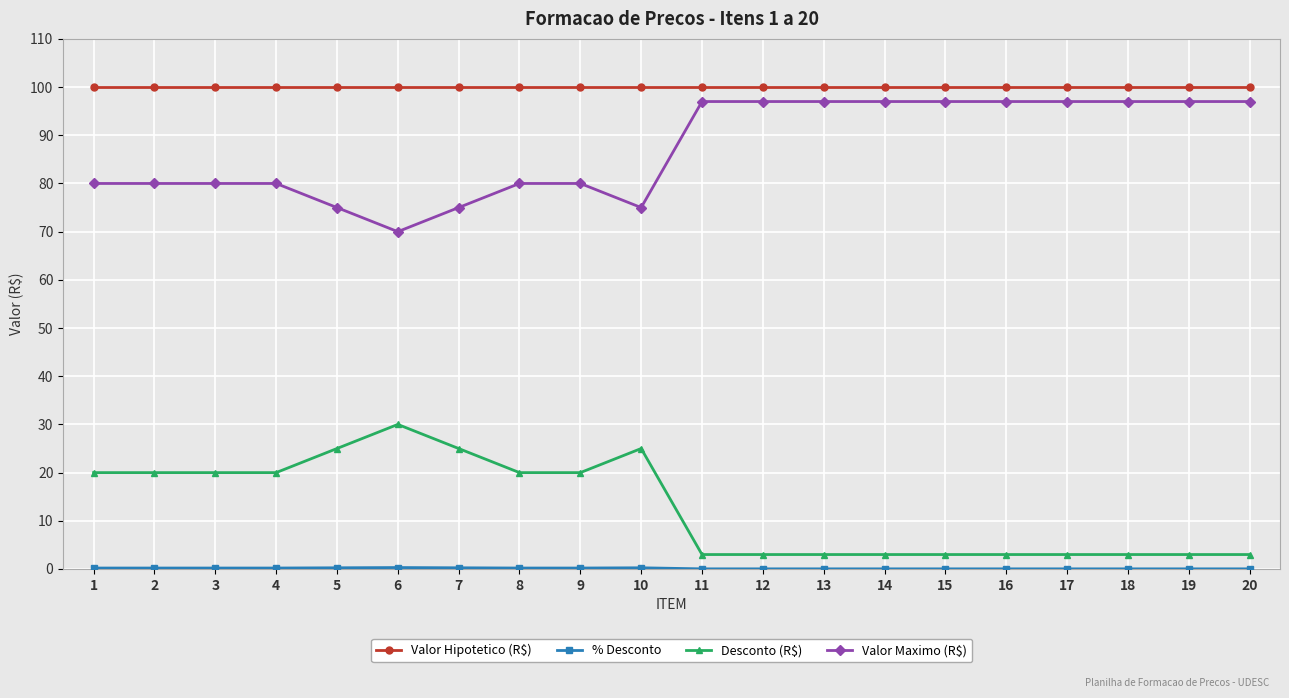

What is the approximate value of Desconto (R$) at 15?

3.0